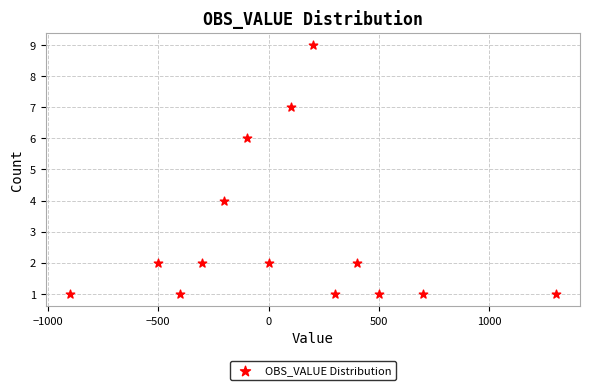

What is the range of X values (max minus min)?

2200